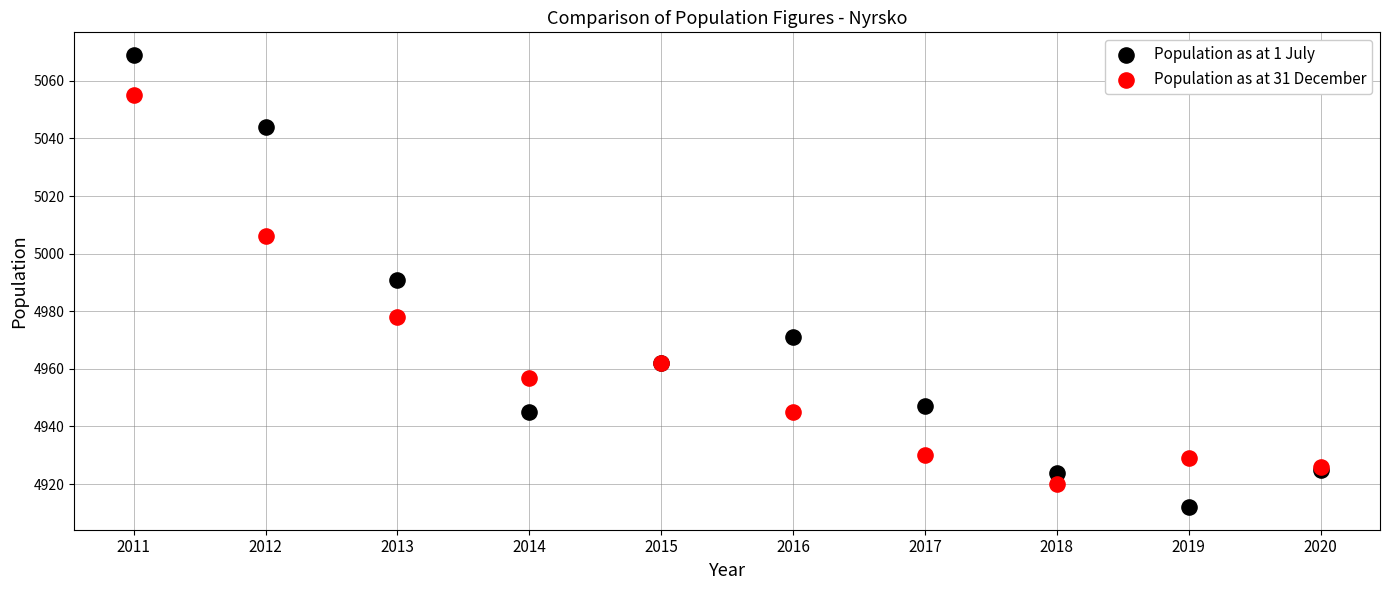

Which series contains the lowest Y value?

Population as at 1 July